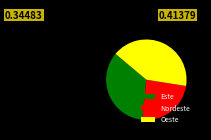

The Oeste slice represents 48% of the pie. True or false?

False